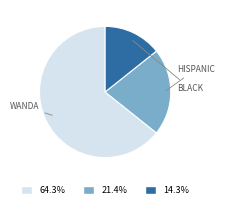

Does any single category account for the majority?

Yes